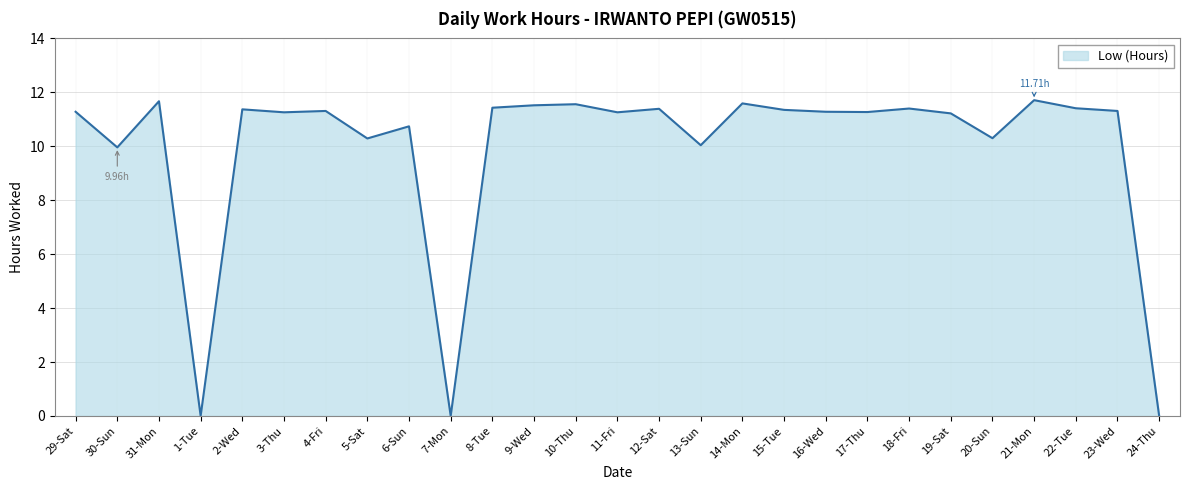

The chart shows a value of 11.6 at 14-Mon. True or false?

True